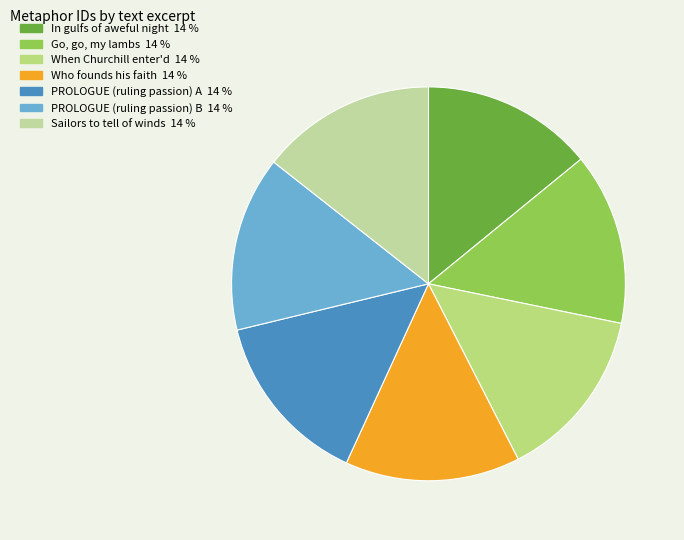

How many segments does this pie chart have?

7